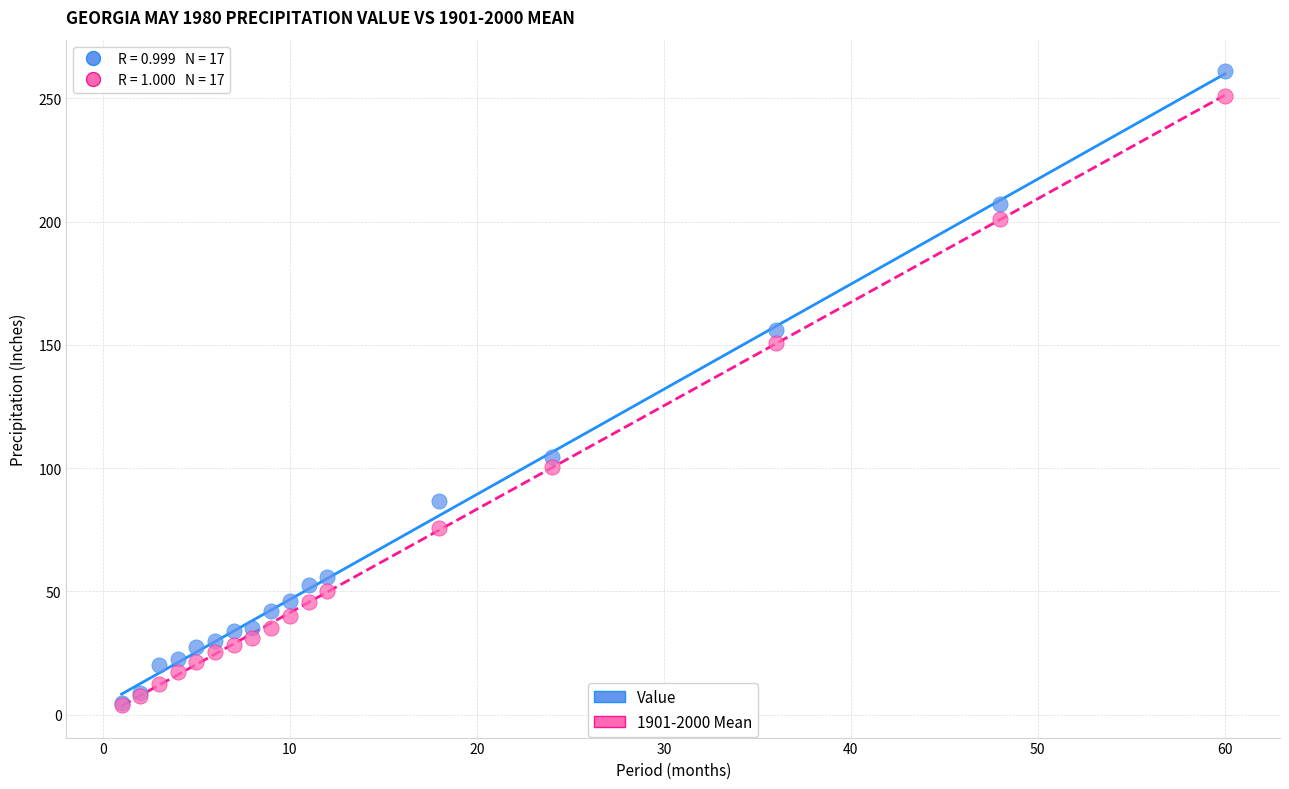

What are all the series names shown in the legend?

Value, 1901-2000 Mean